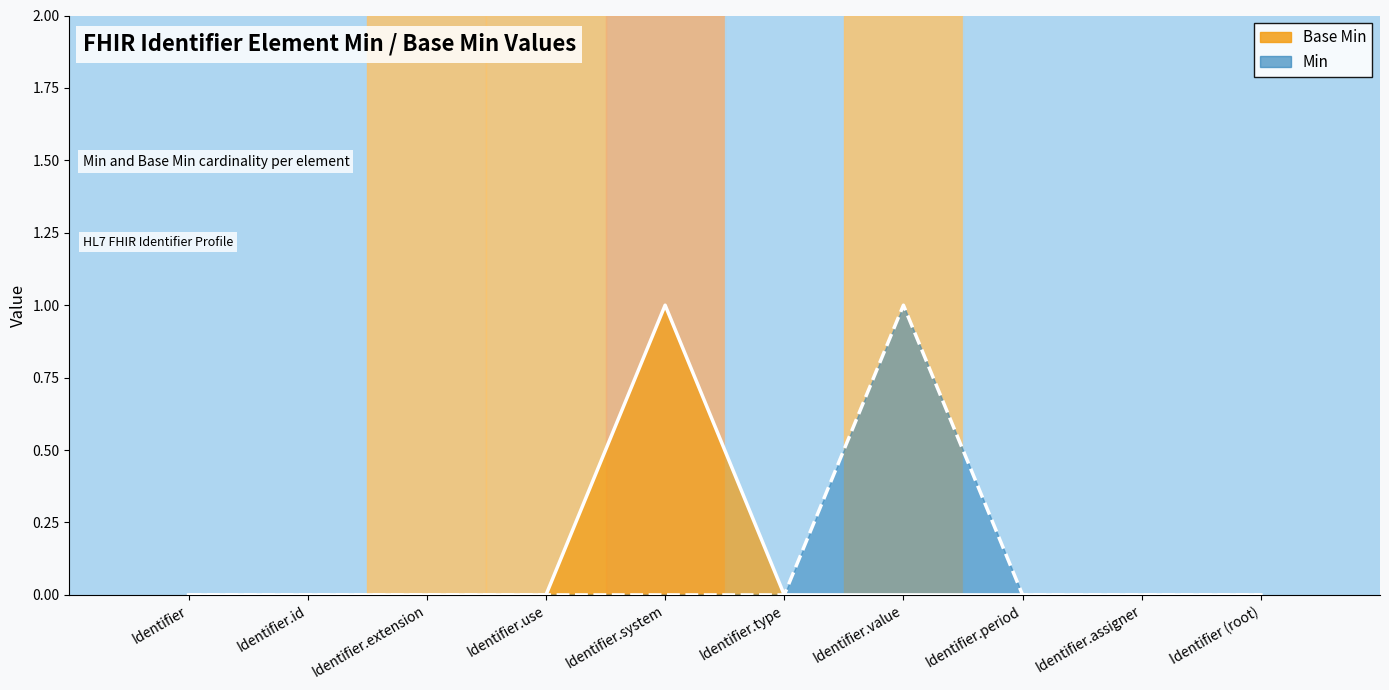

True or false: Base Min and Min intersect in this chart.

False